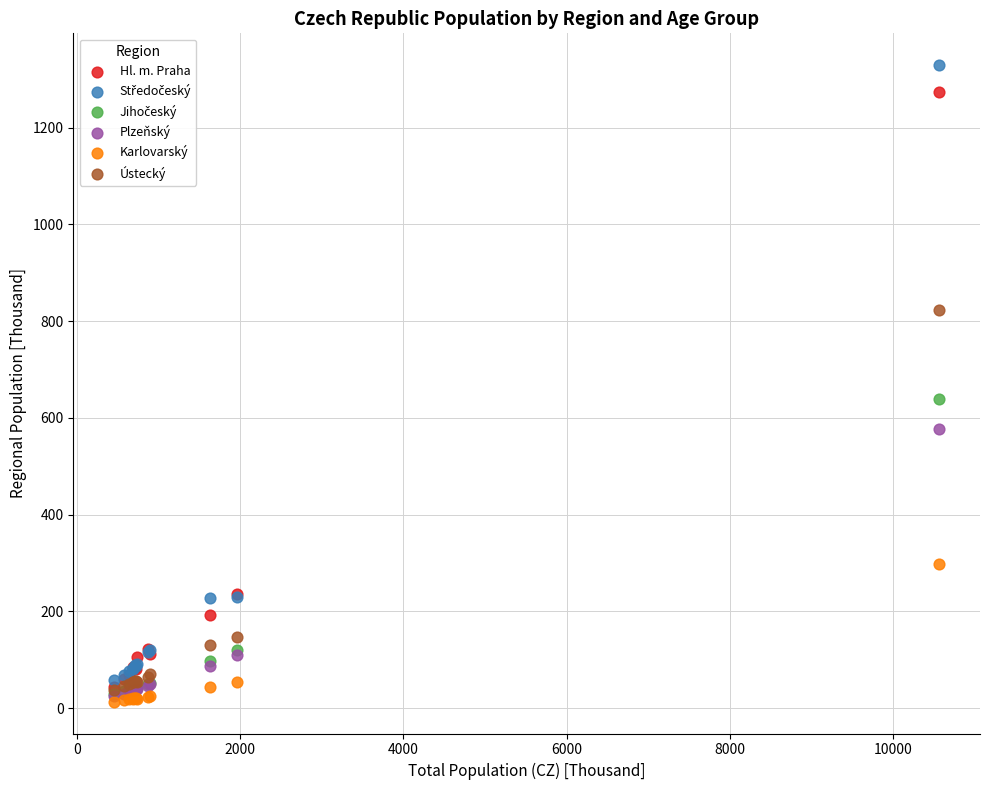

Across all series, what Y value is closest to 671?

638.0